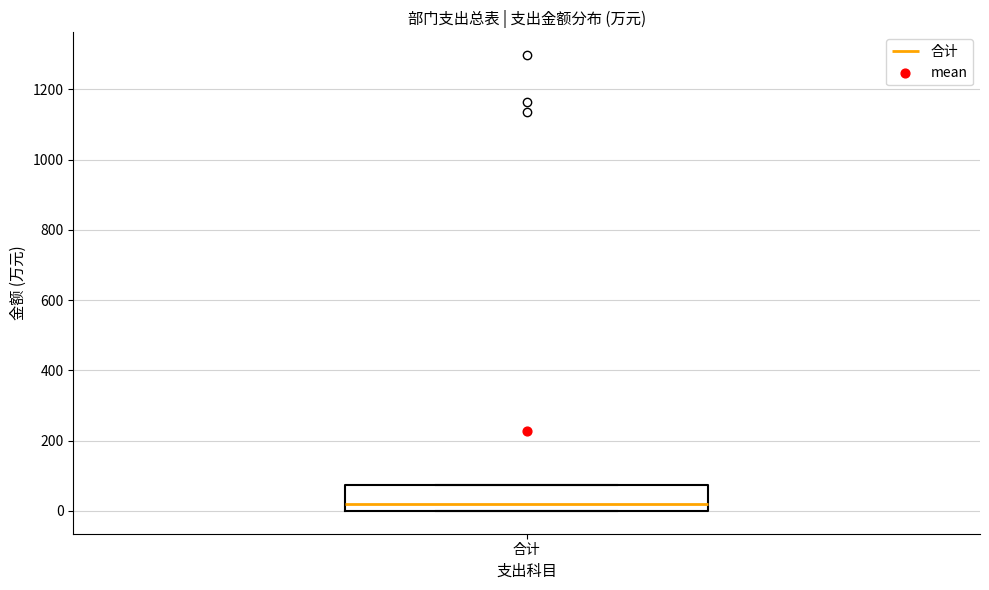

Where is the upper edge of the box for 合计 on the y-axis? The values are not printed on the chart, so give them approximately, as read against the axis.

80